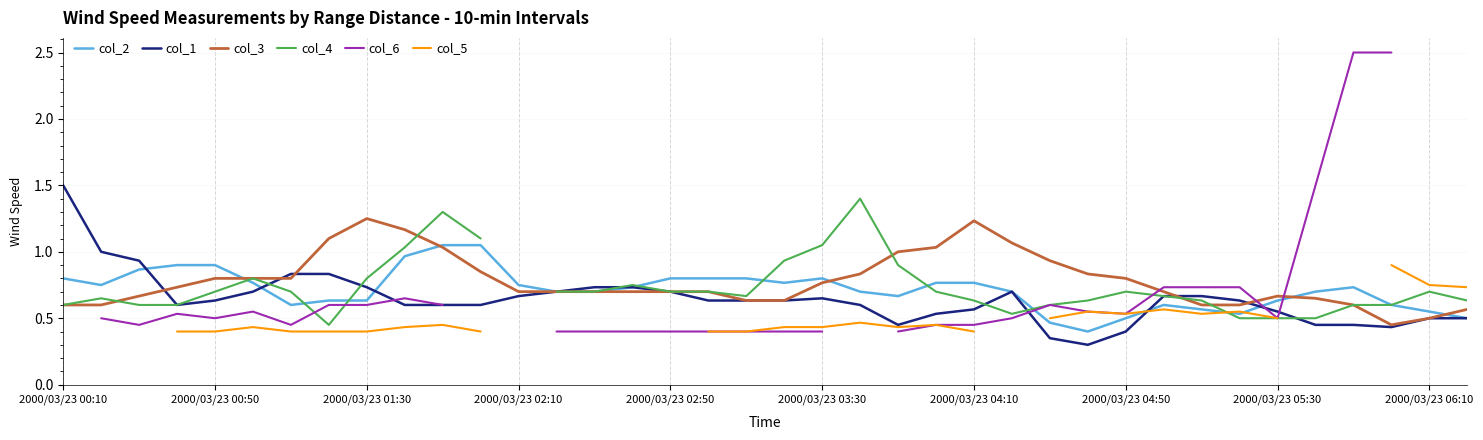

Count the number of data series in this chart.

6